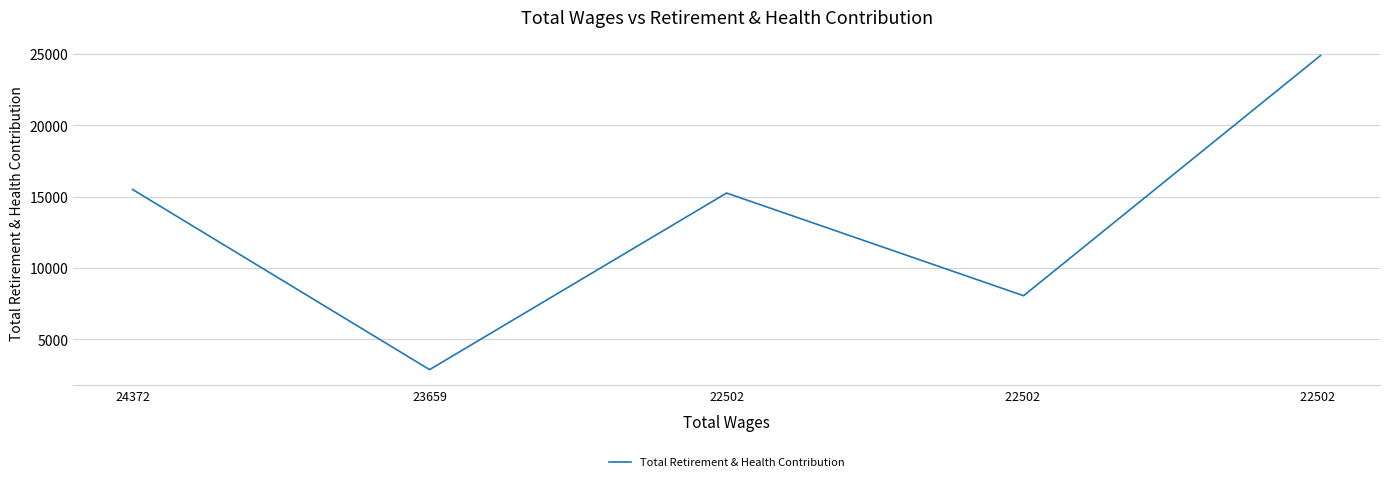

Which category has the lowest value across all series?

23659